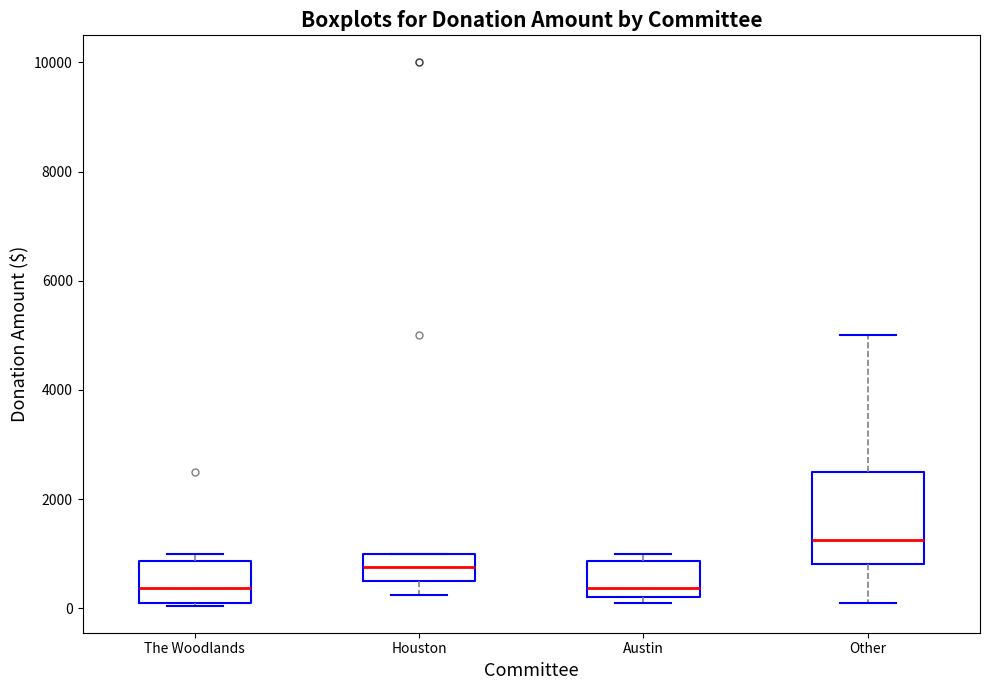

Which box is the tallest, from its lower edge to its upper edge?

Other